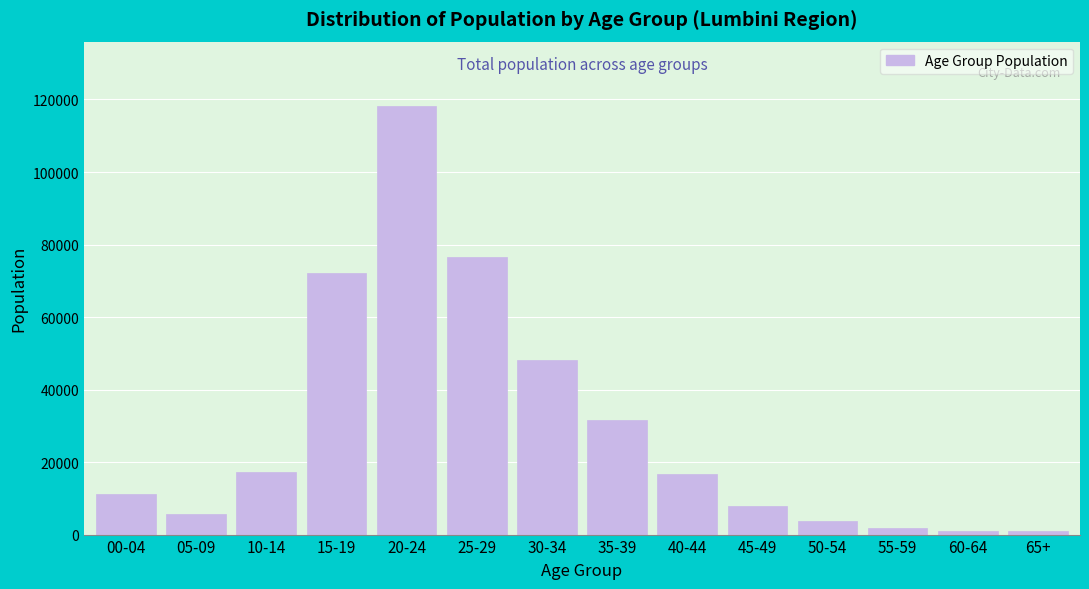

What is the label of the 8th bar from the left?

35-39